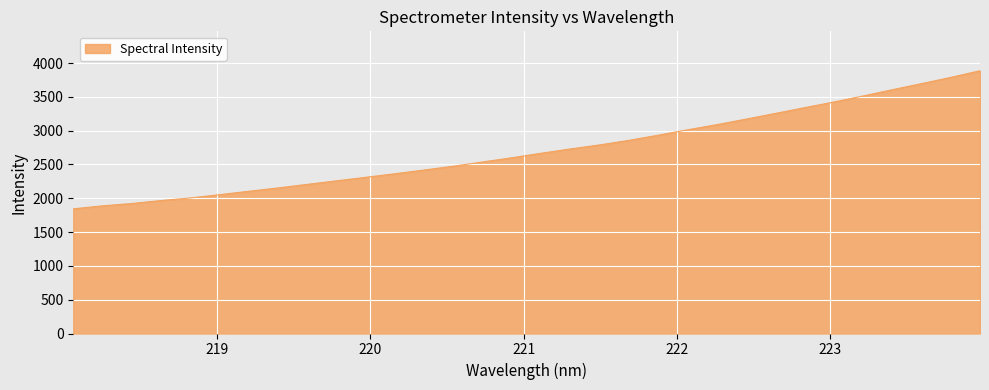

What is the smallest value displayed?

1843.7